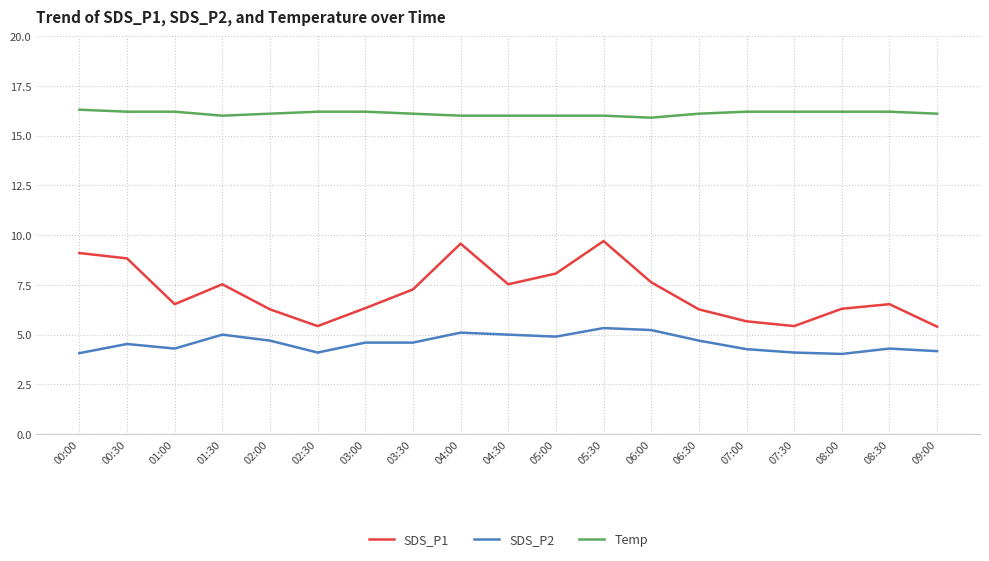

Which series has the largest total across all categories?

Temp